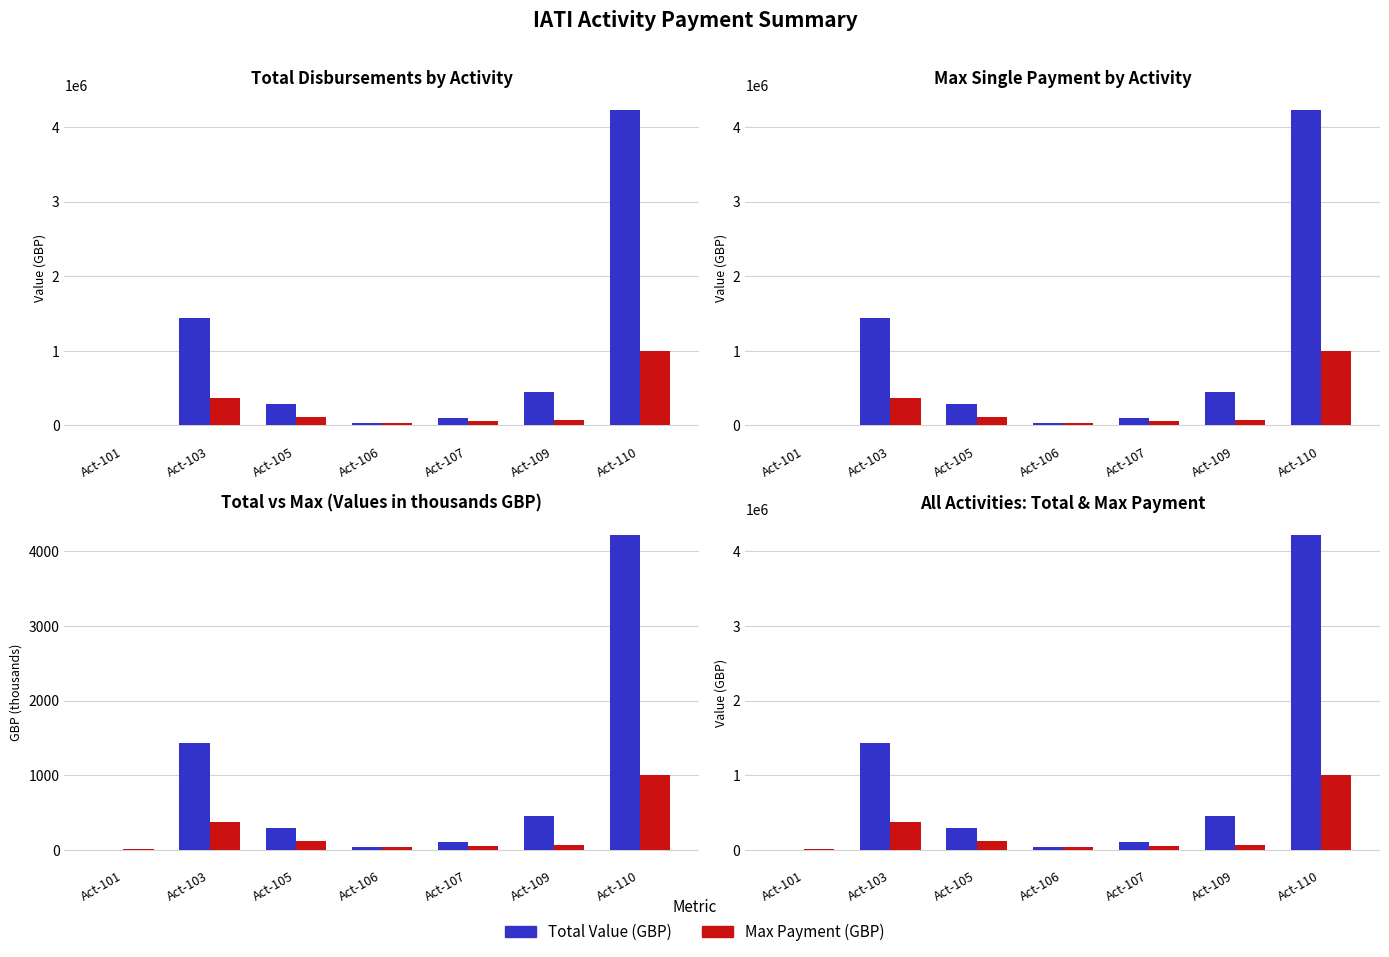

Rank the series at Act-106 from highest to lowest value.

Total Value (GBP), Max Payment (GBP)